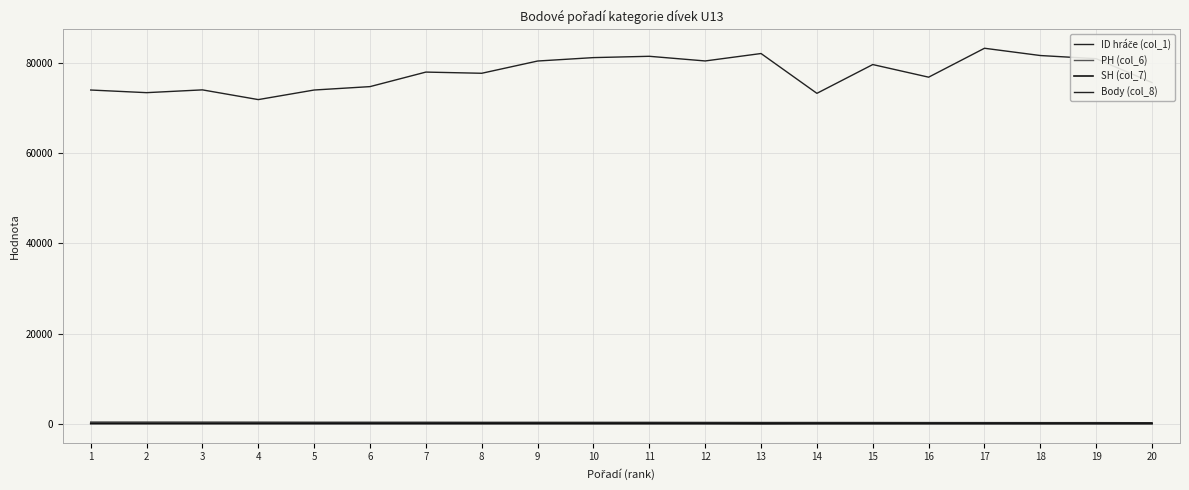

How many lines are shown in the chart?

4